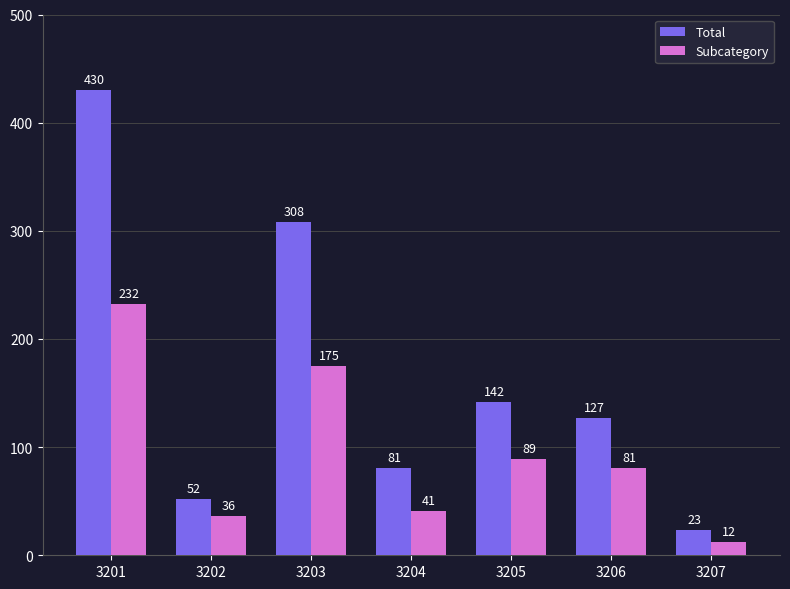

Reading left to right, list all the values displayed in this chart.

Total: 3201=430	3202=52	3203=308	3204=81	3205=142	3206=127	3207=23
Subcategory: 3201=232	3202=36	3203=175	3204=41	3205=89	3206=81	3207=12